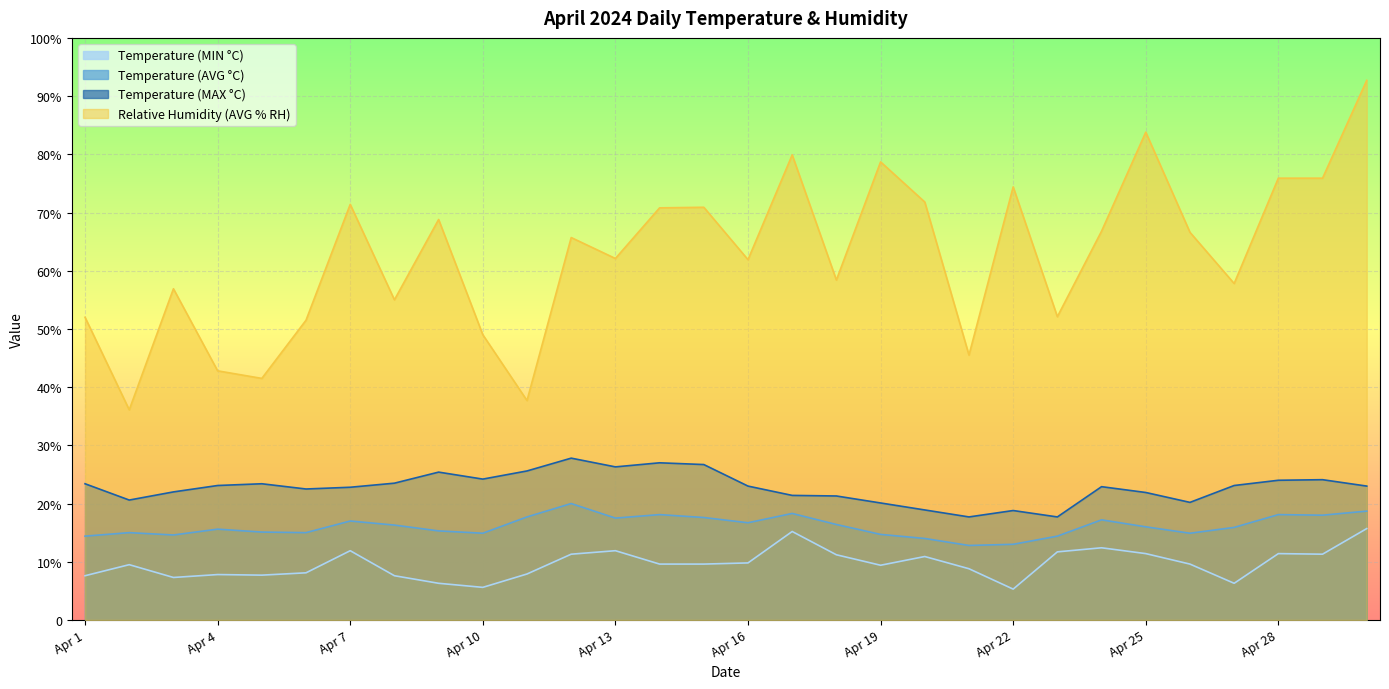

How many categories are shown in the chart?

30